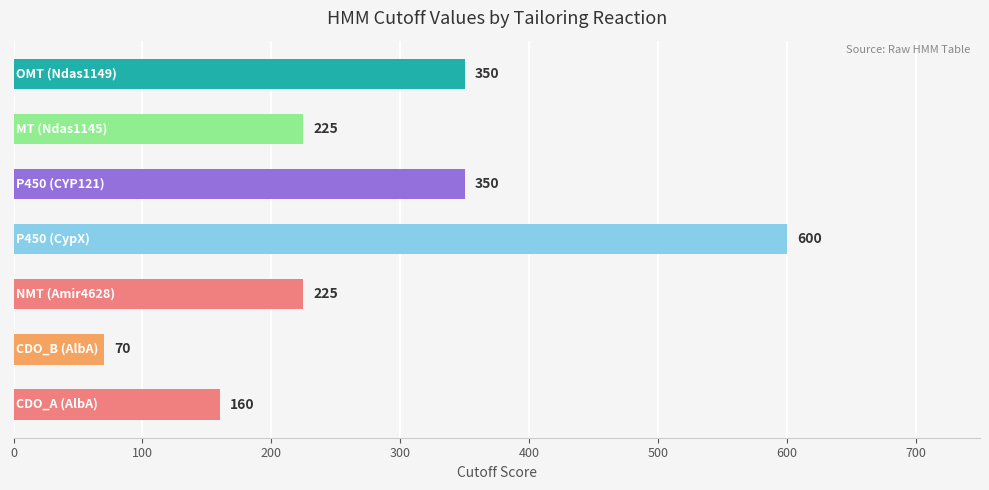

How many values are between 160 and 350?

5